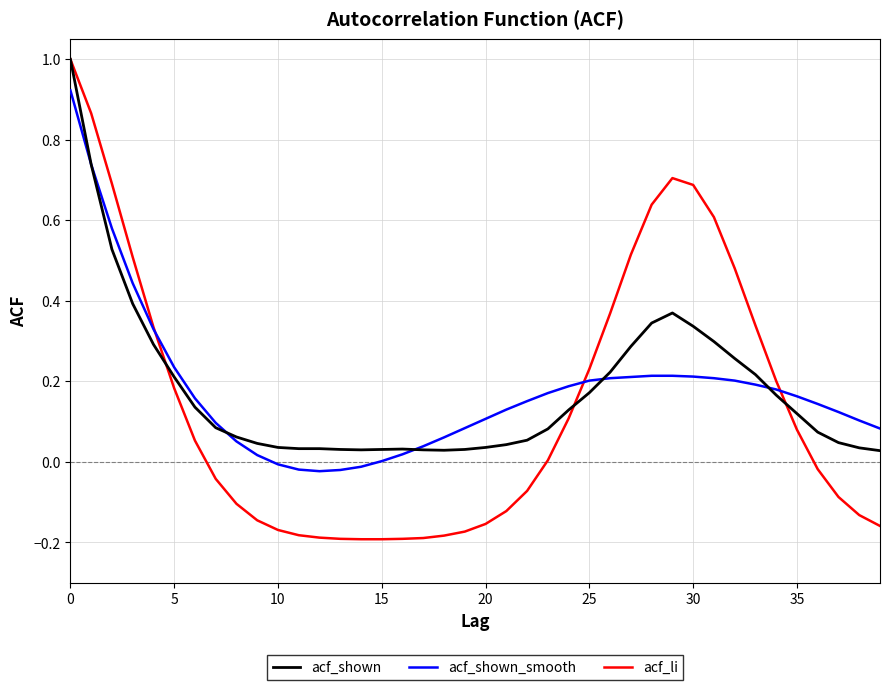

Which series has the widest spread of values?

acf_li